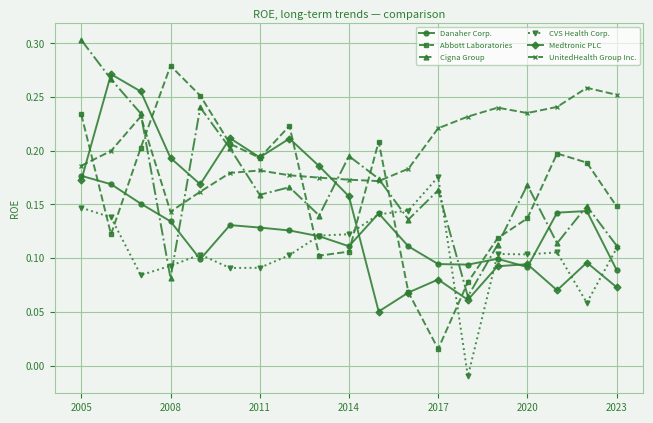

How many UnitedHealth Group Inc. values are between 0 and 1?

19